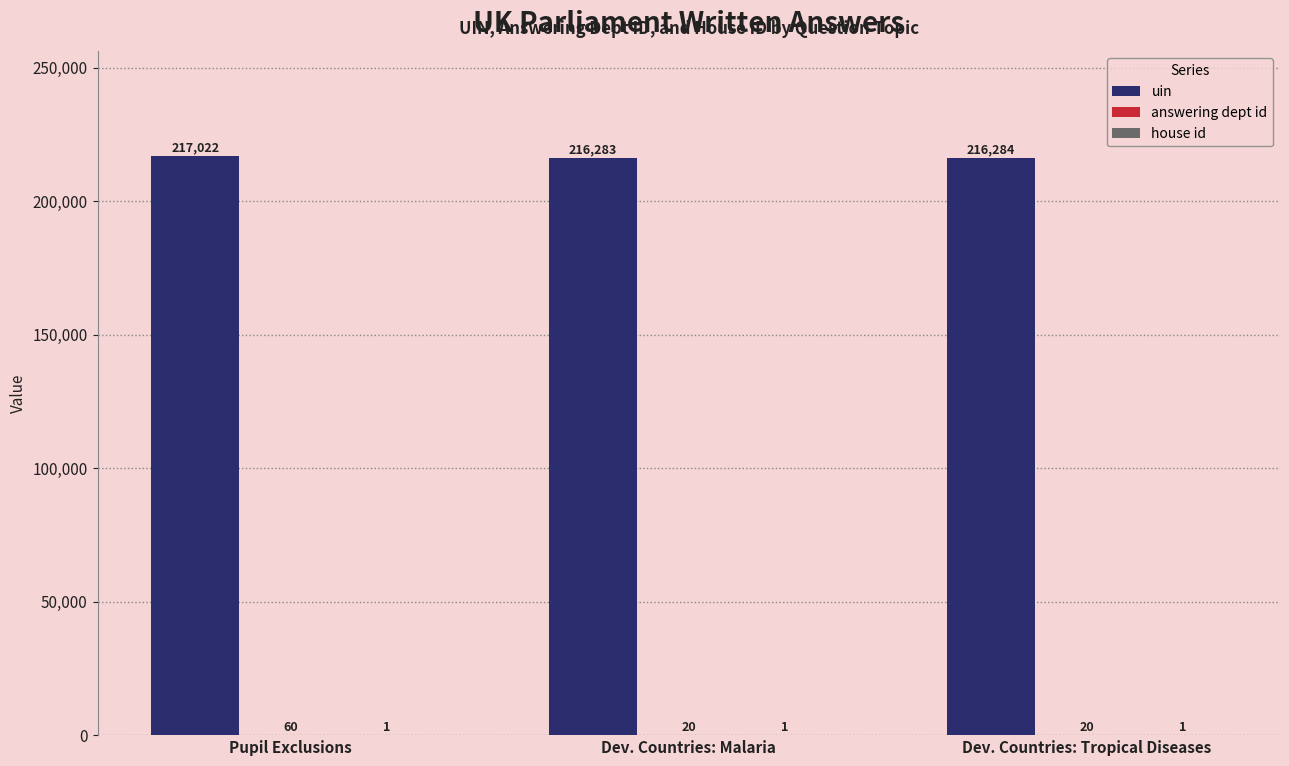

Which series has the widest spread of values?

uin